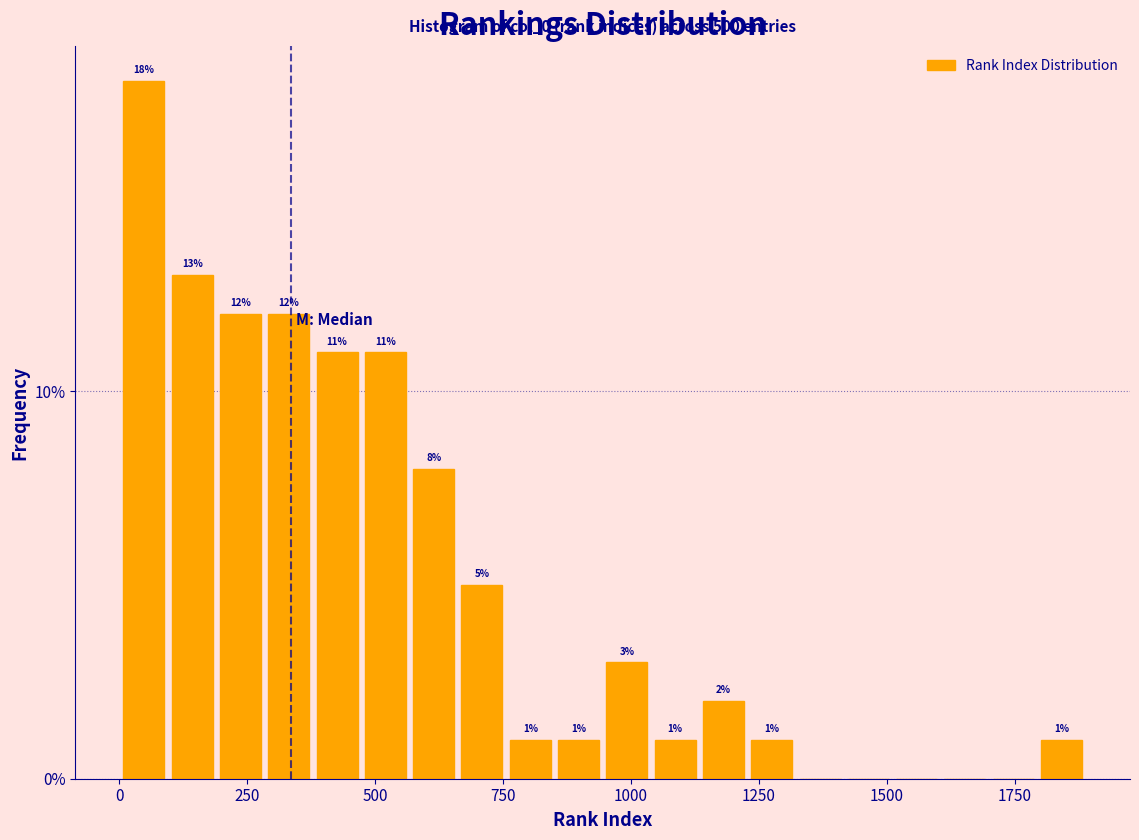

Read against the x-axis, roughly where is the centre of the tallest bar?

50